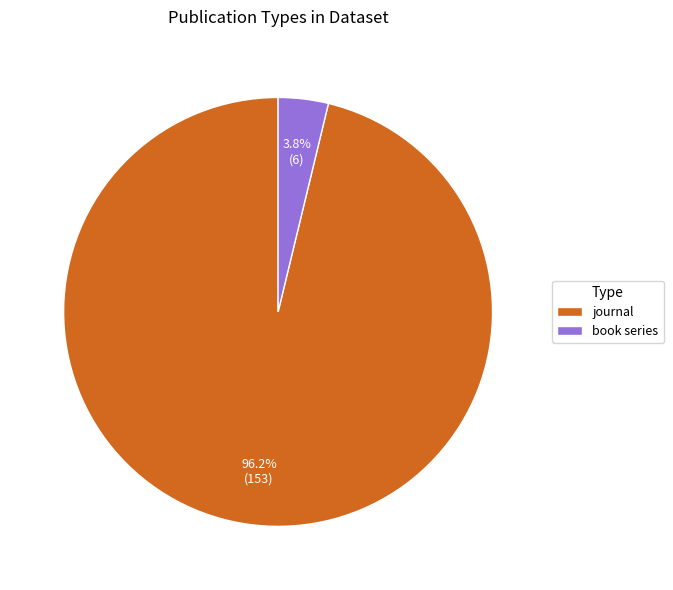

Which slice represents more than half of the pie?

journal